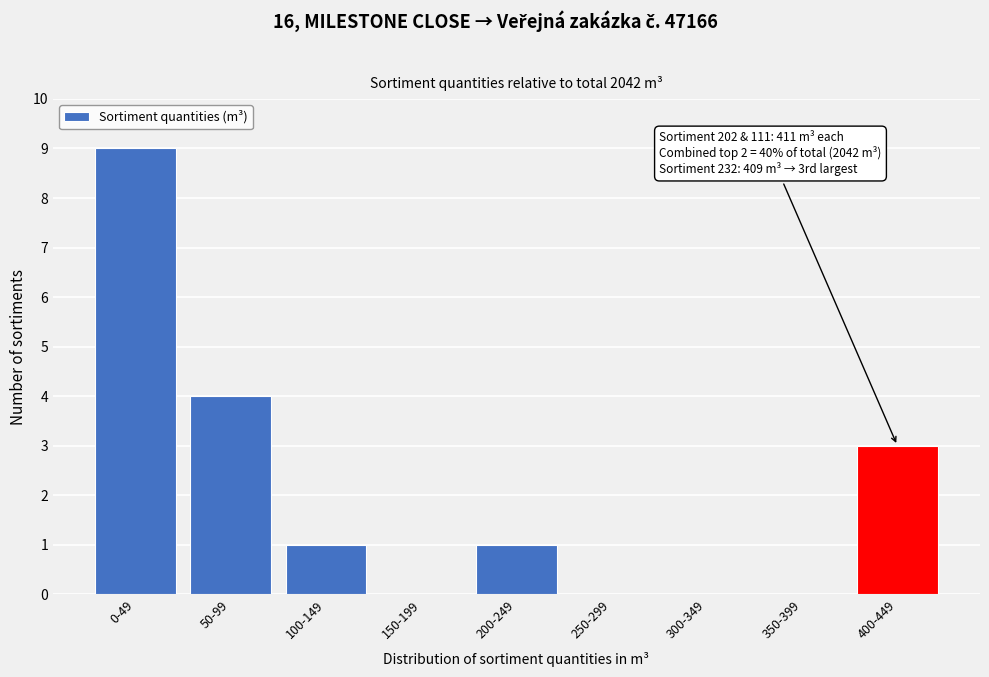

Reading left to right, transcribe all the data shown in this chart.

0-49=9	50-99=4	100-149=1	150-199=0	200-249=1	250-299=0	300-349=0	350-399=0	400-449=3